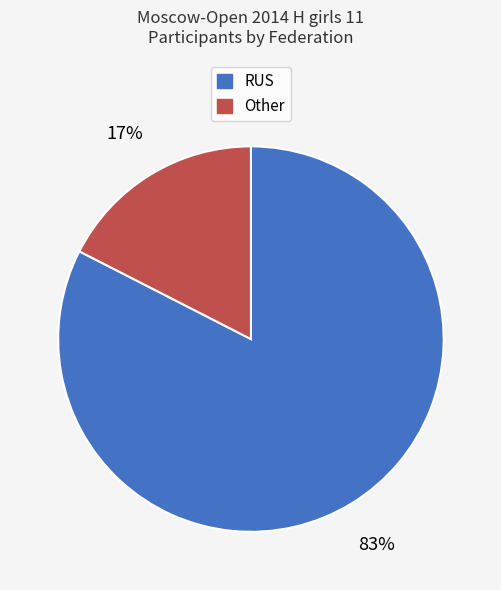

Is the sum of RUS and Other greater than half?

Yes